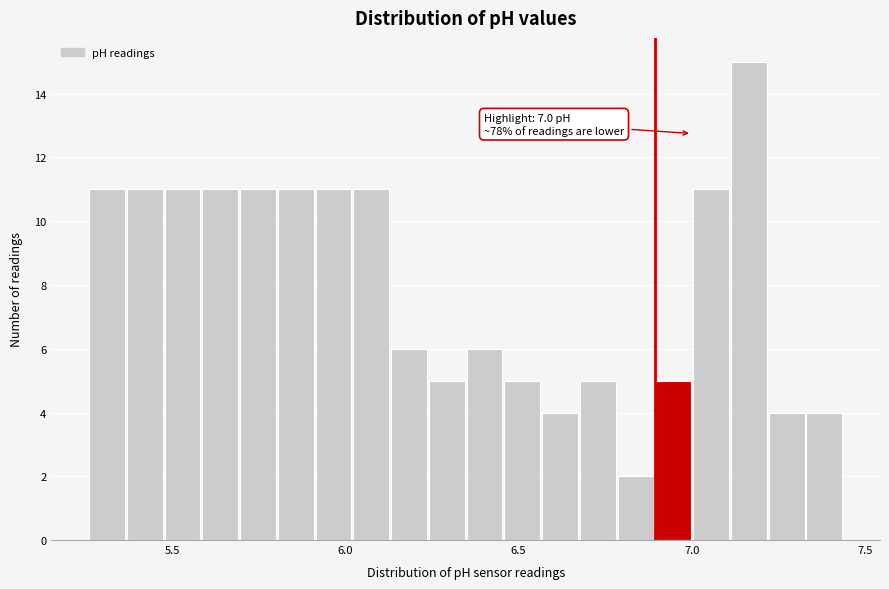

Read against the x-axis, roughly where is the centre of the tallest bar?

7.15